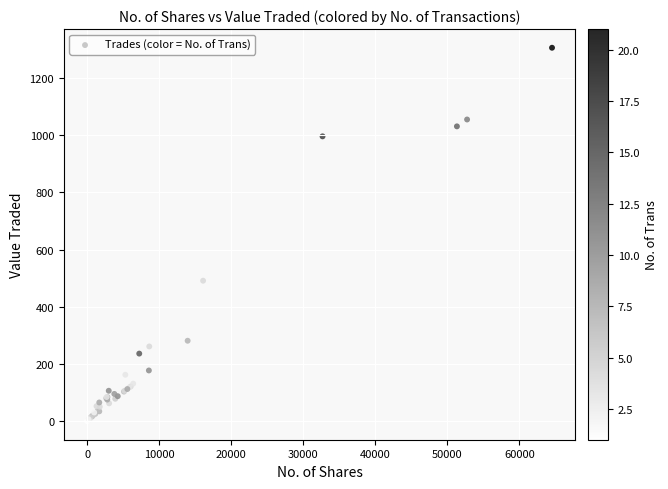

What Y value in the scatter plot is closest to 653?

491